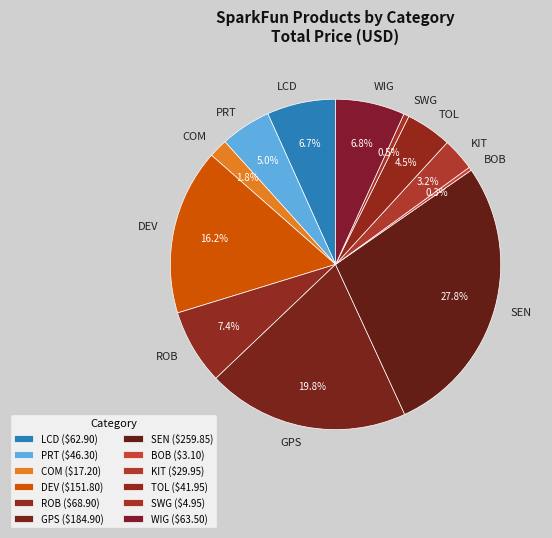

Is the sum of LCD and BOB greater than half?

No